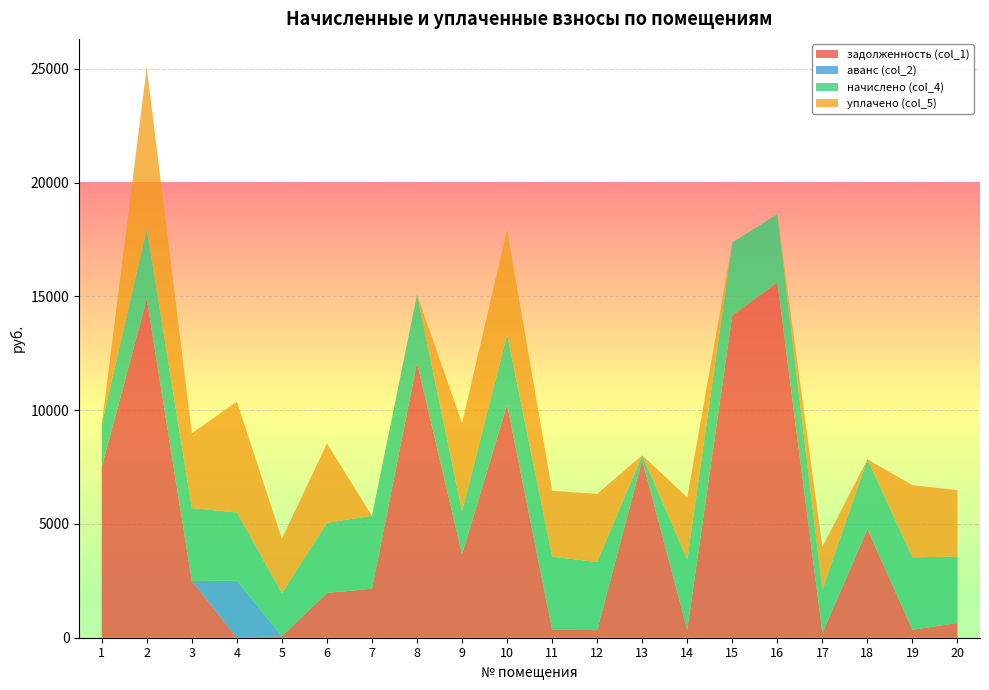

Reading right to left, extract all data points from this chart.

задолженность (col_1): 20=648.7	19=349.8	18=4759.3	17=209.9	16=15619.9	15=14164.8	14=342.6	13=7808.2	12=332.8	11=356.2	10=10249.4	9=3663.8	8=12086.7	7=2152.7	6=1968.0	5=64.8	4=0.0	3=2493.4	2=14883.7	1=7502.4
аванс (col_2): 20=0.0	19=0.0	18=0.0	17=0.0	16=0.0	15=0.0	14=0.0	13=0.0	12=0.0	11=0.0	10=0.0	9=0.0	8=0.0	7=0.0	6=0.0	5=0.0	4=2509.7	3=0.0	2=0.0	1=0.0
начислено (col_4): 20=2919.2	19=3182.4	18=3082.9	17=1889.5	16=2995.2	15=3205.8	14=3082.9	13=217.0	12=2995.2	11=3205.8	10=3082.9	9=1889.5	8=2995.2	7=3205.8	6=3082.9	5=1889.5	4=2995.2	3=3205.8	2=3082.9	1=1889.5
уплачено (col_5): 20=2919.2	19=3173.4	18=0.0	17=1889.5	16=0.0	15=0.0	14=2740.4	13=0.0	12=2994.0	11=2895.1	10=4595.7	9=3873.7	8=0.0	7=0.0	6=3485.1	5=2393.2	4=4870.0	3=3284.8	2=7100.0	1=0.0